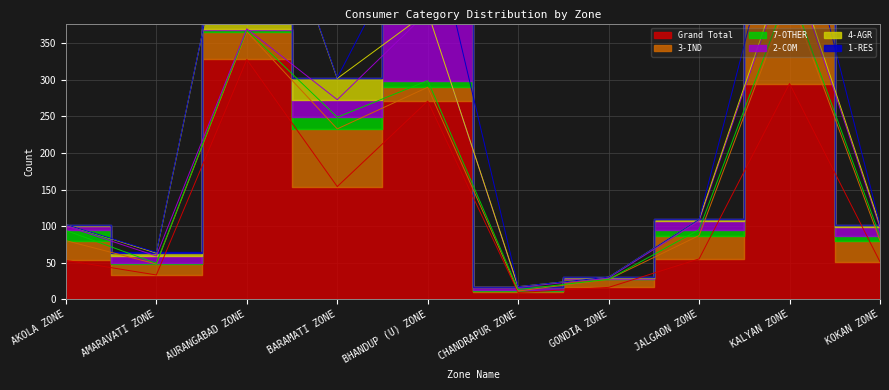

List the labels in order of 2-COM value, largest first.

BHANDUP (U) ZONE, KALYAN ZONE, BARAMATI ZONE, JALGAON ZONE, KOKAN ZONE, AMARAVATI ZONE, AKOLA ZONE, CHANDRAPUR ZONE, AURANGABAD ZONE, GONDIA ZONE